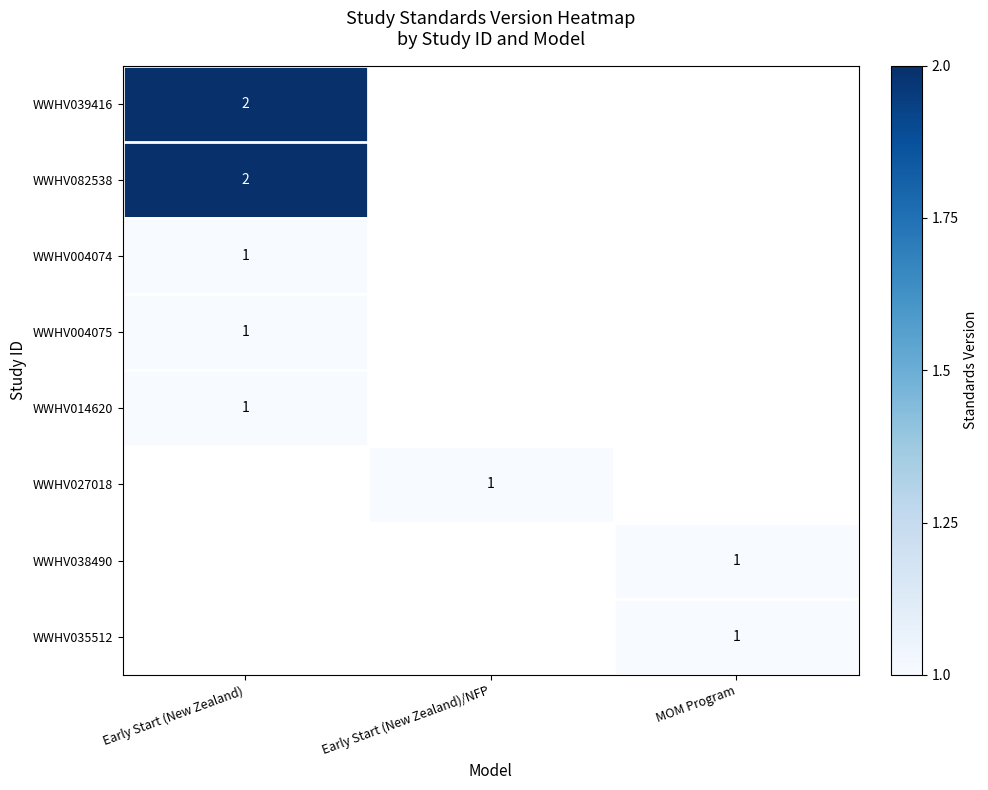

The value of WWHV082538 at Early Start (New Zealand) is 3.0. True or false?

False